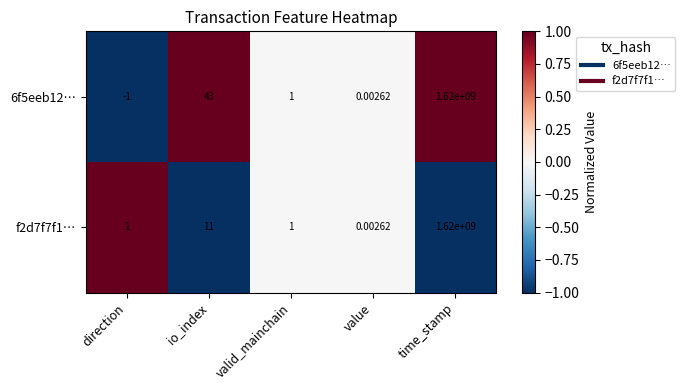

Count the number of categories in the chart.

5